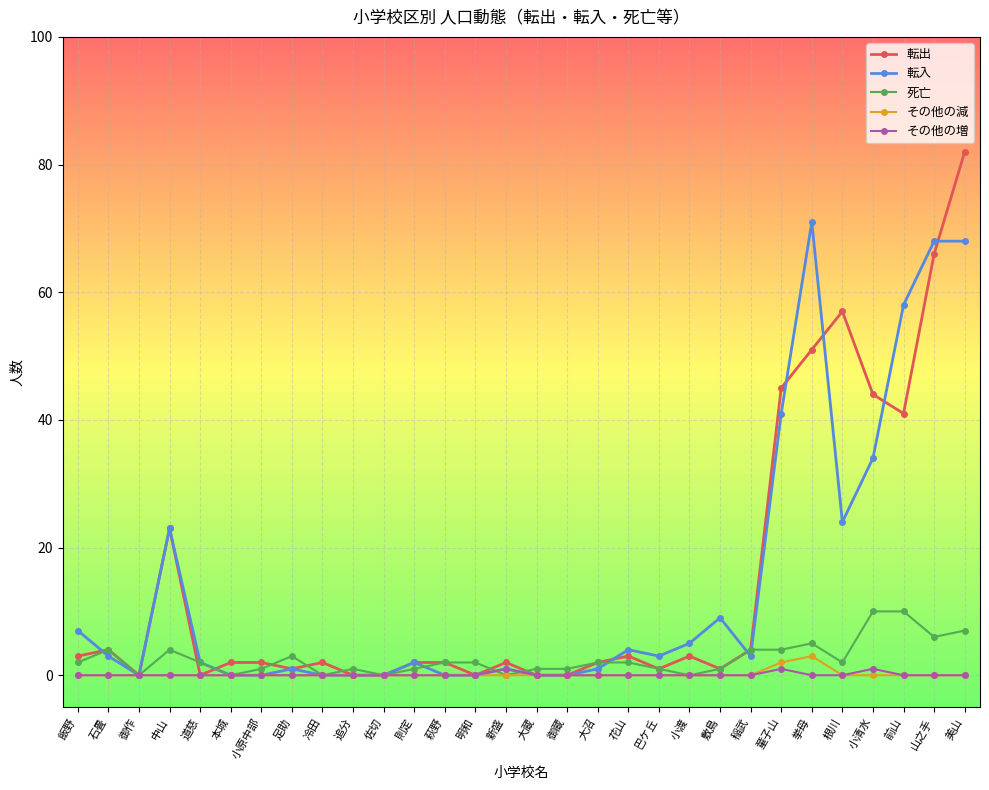

Which series has the largest range (max minus min)?

転出